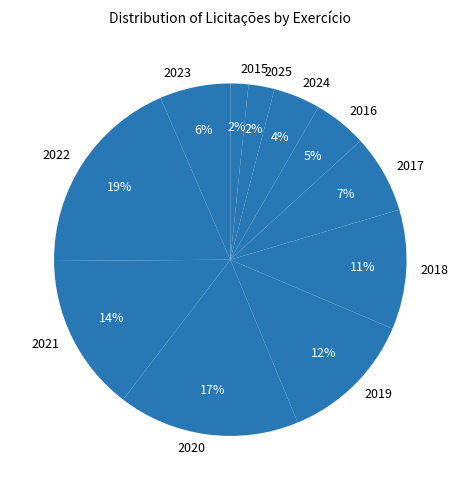

How many slices are in this pie chart?

11